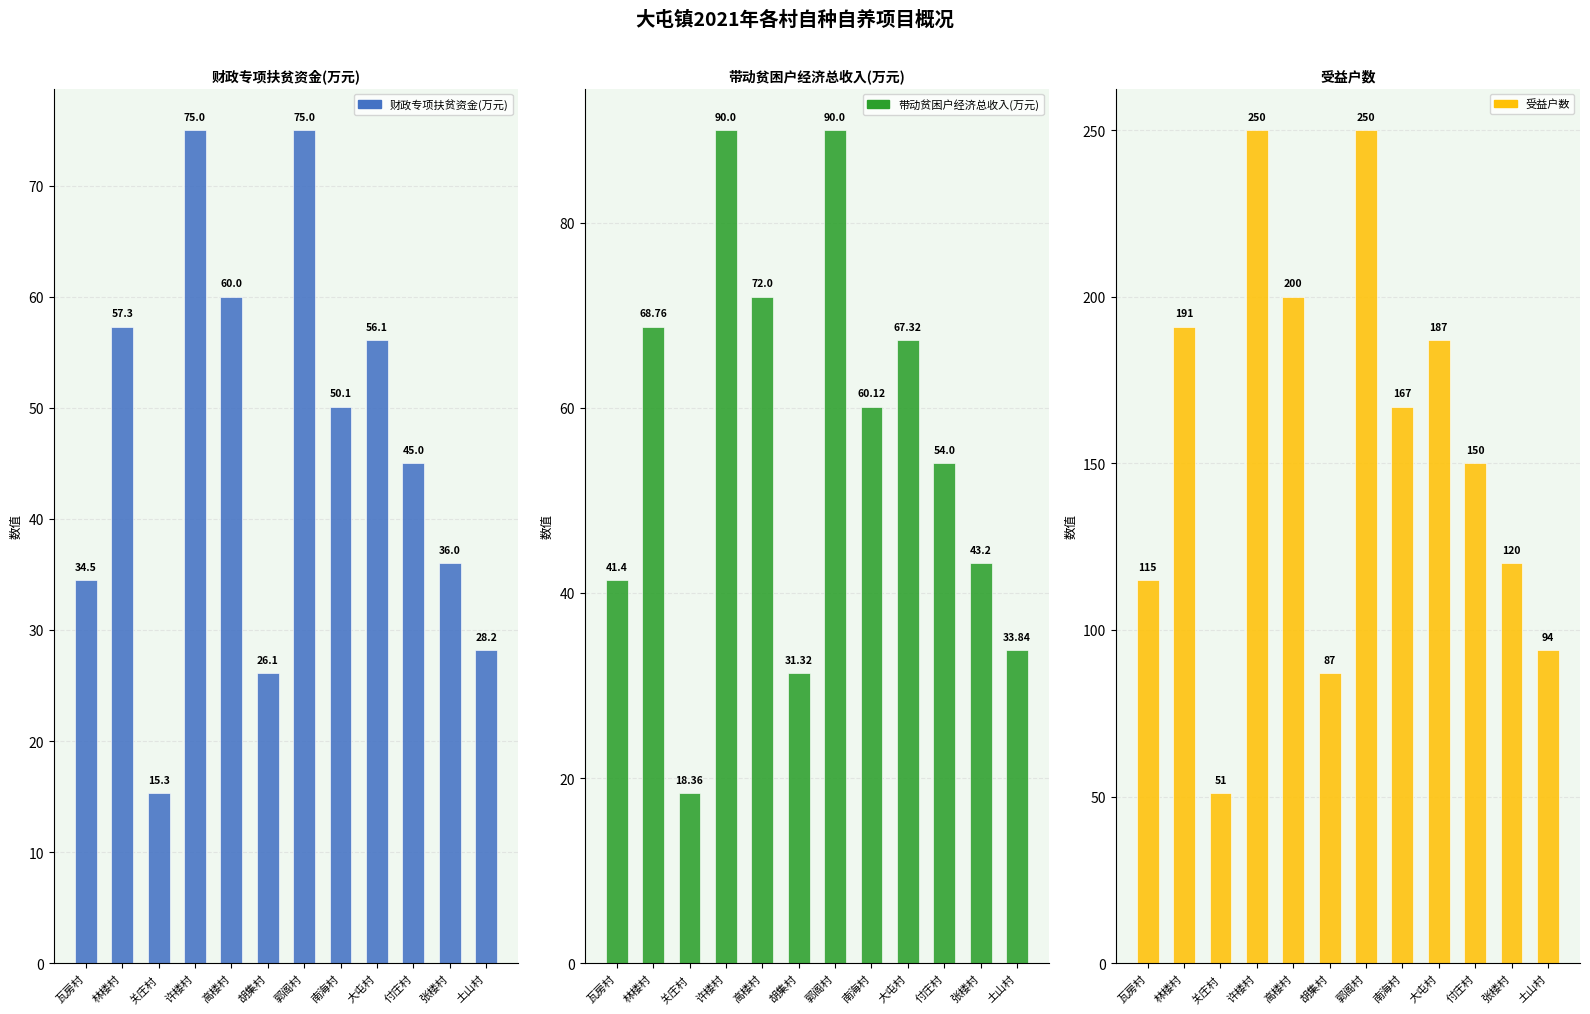

Is the value of 财政专项扶贫资金(万元) at 林楼村 greater than the value of 带动贫困户经济总收入(万元) at 大屯村?

No